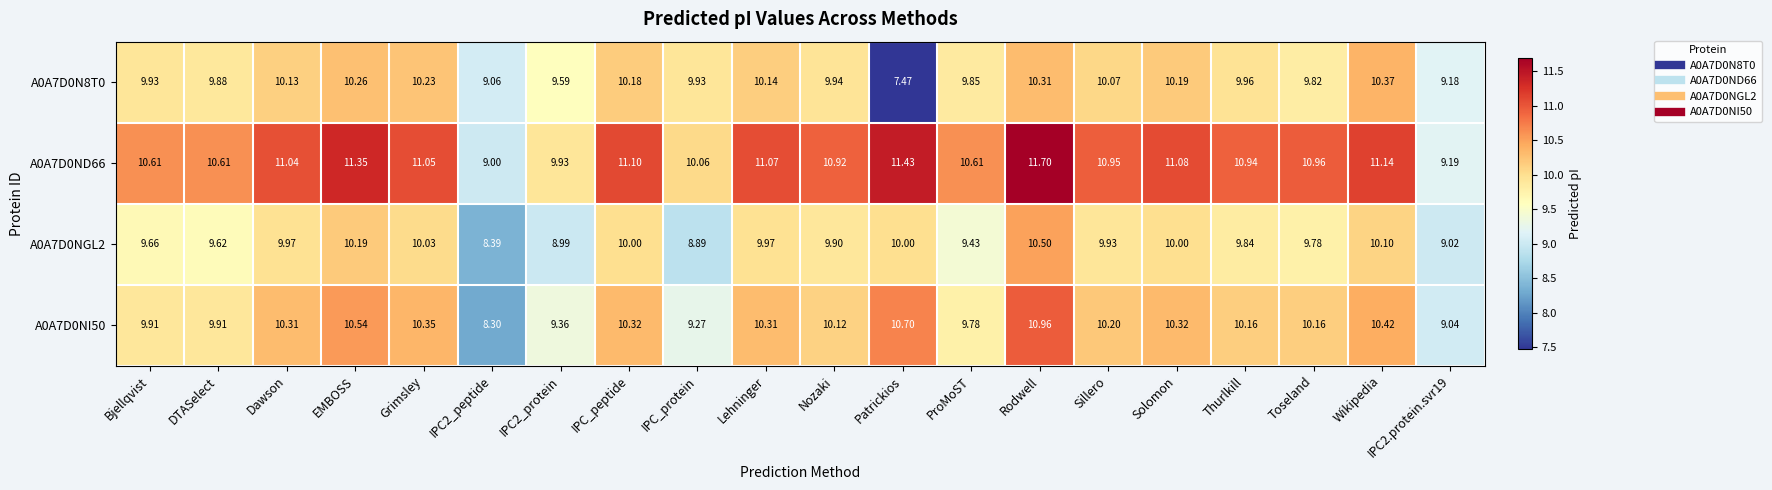

Where does the A0A7D0N8T0 series first go above 9?

Bjellqvist